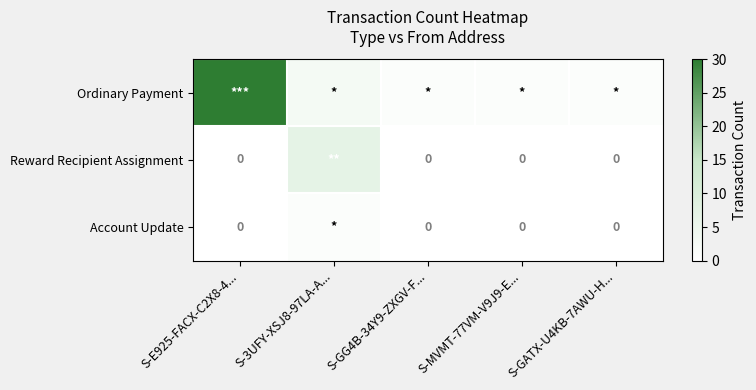

At which label does Account Update reach its minimum?

S-E925-FACX-C2X8-4...